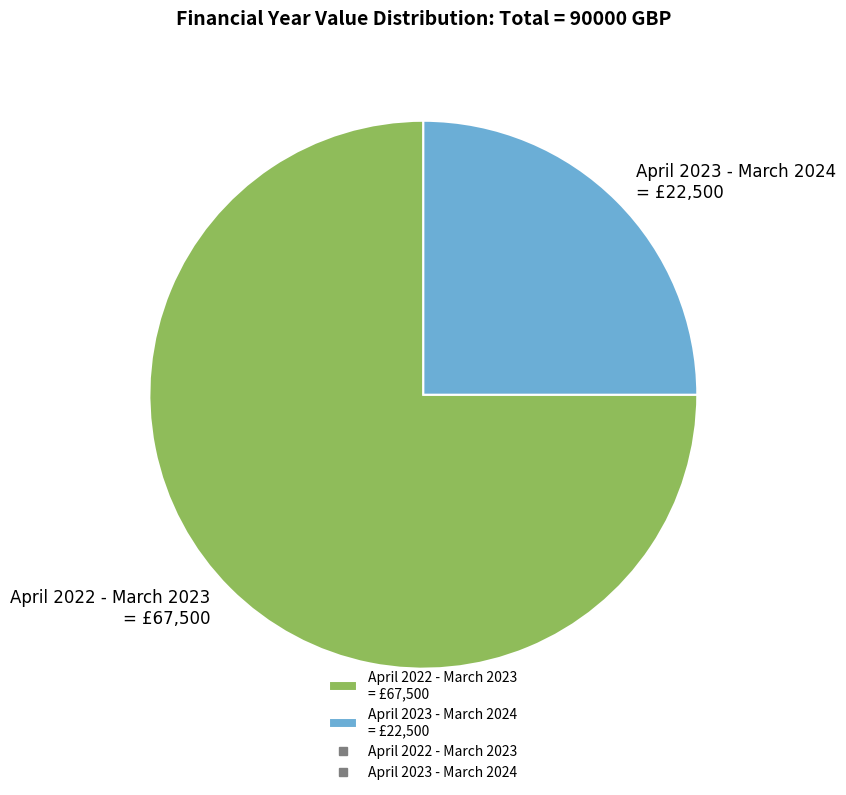

Which slice represents more than half of the pie?

April 2022 - March 2023